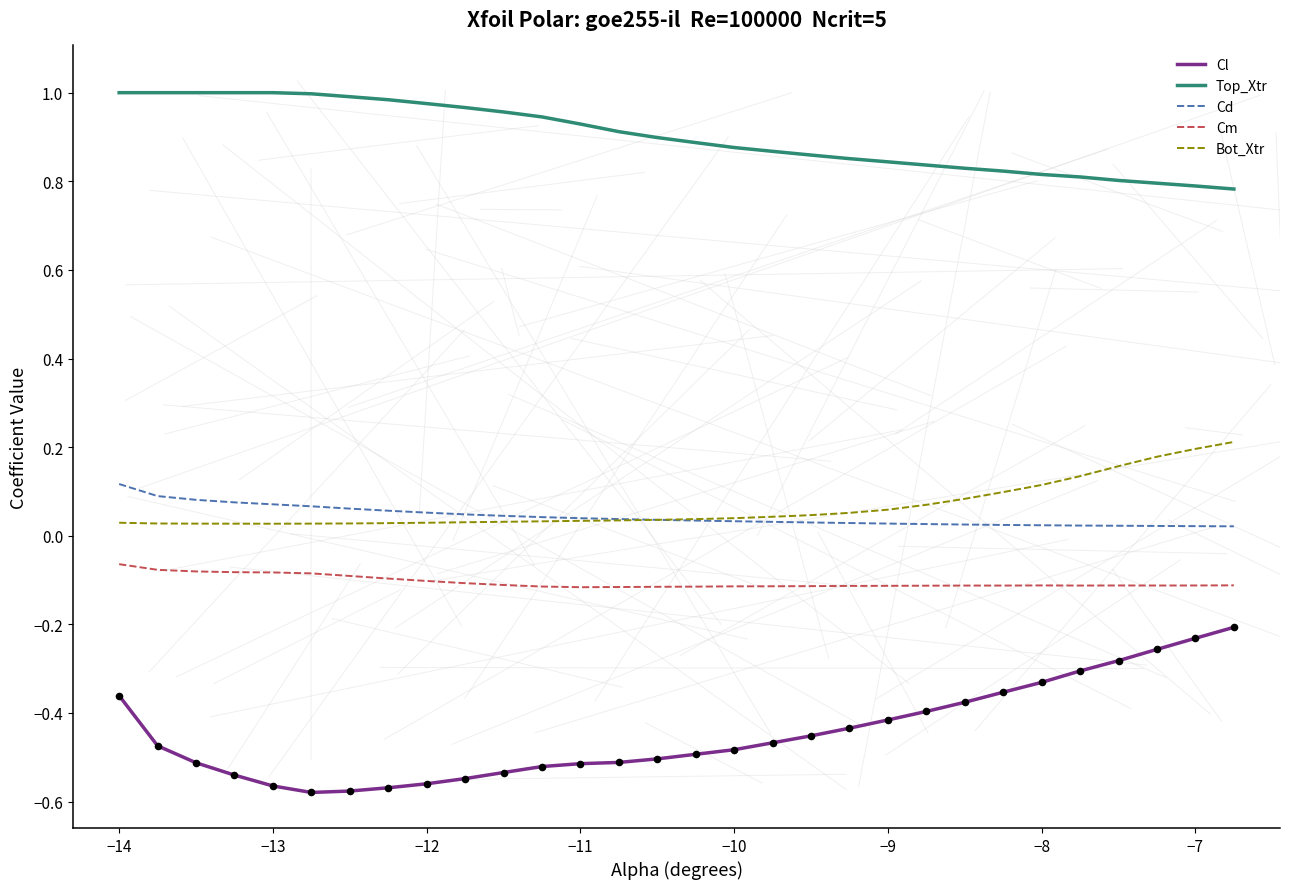

True or false: Top_Xtr and Cl cross at least once.

False